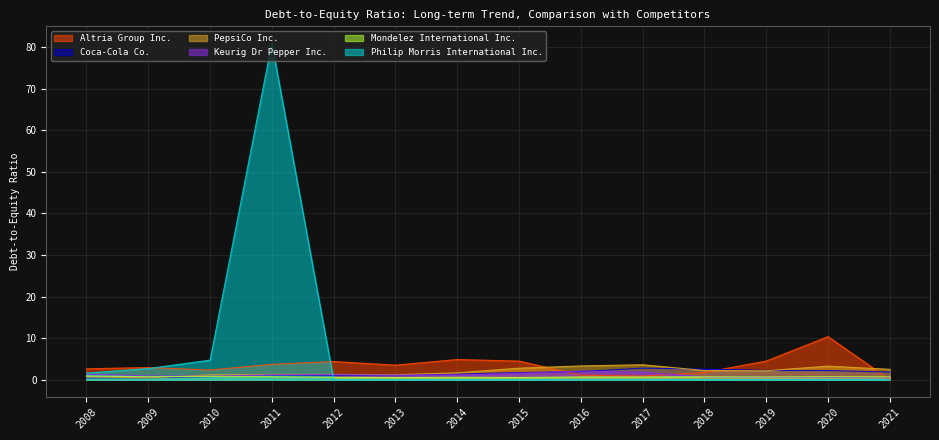

True or false: Mondelez International Inc. has a value of 0.7 at 2019.

True